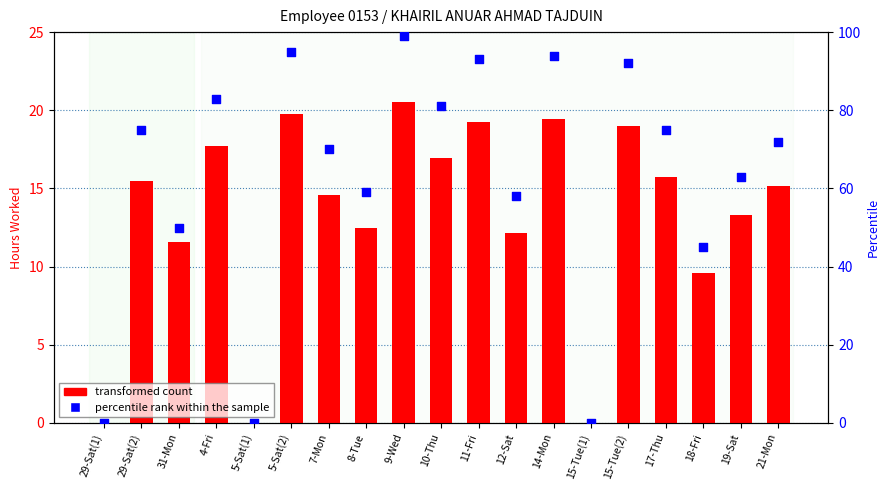

Is the value of percentile rank within the sample at 4-Fri greater than the value of transformed count at 5-Sat(2)?

Yes